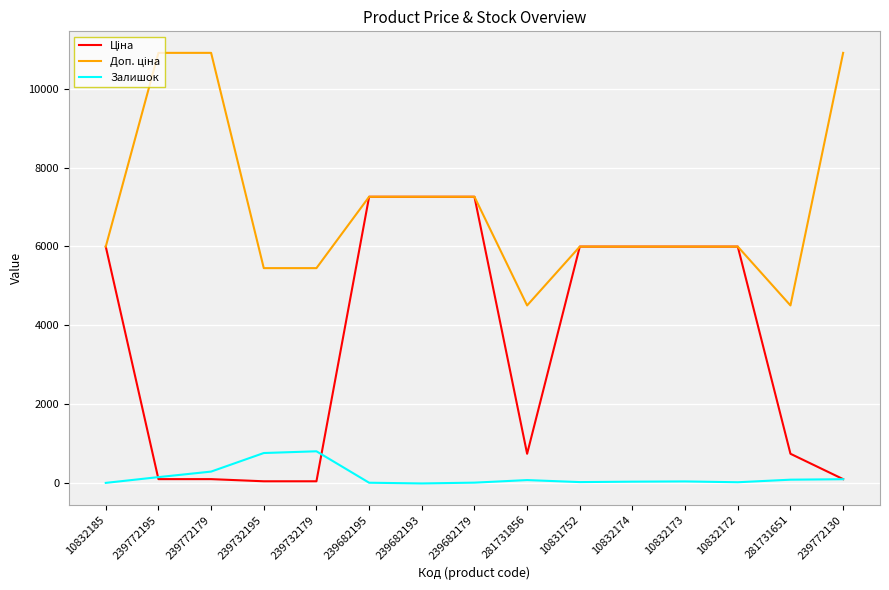

What position from the left is 281731856?

9